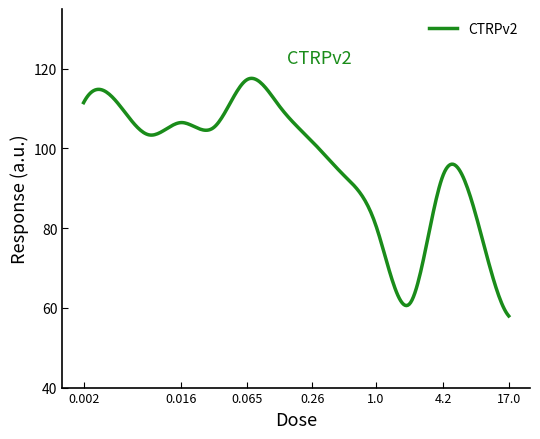

What is the smallest value displayed?

58.0